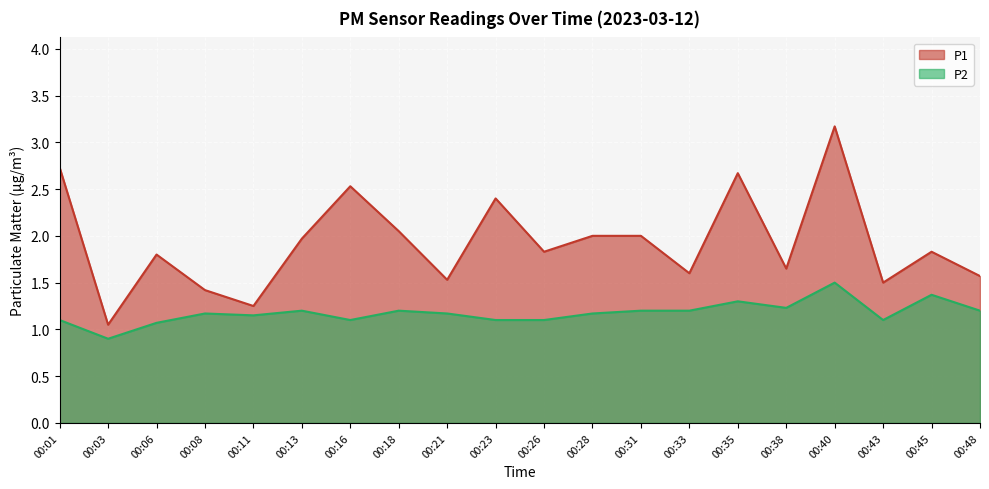

What are all the series names shown in the legend?

P1, P2